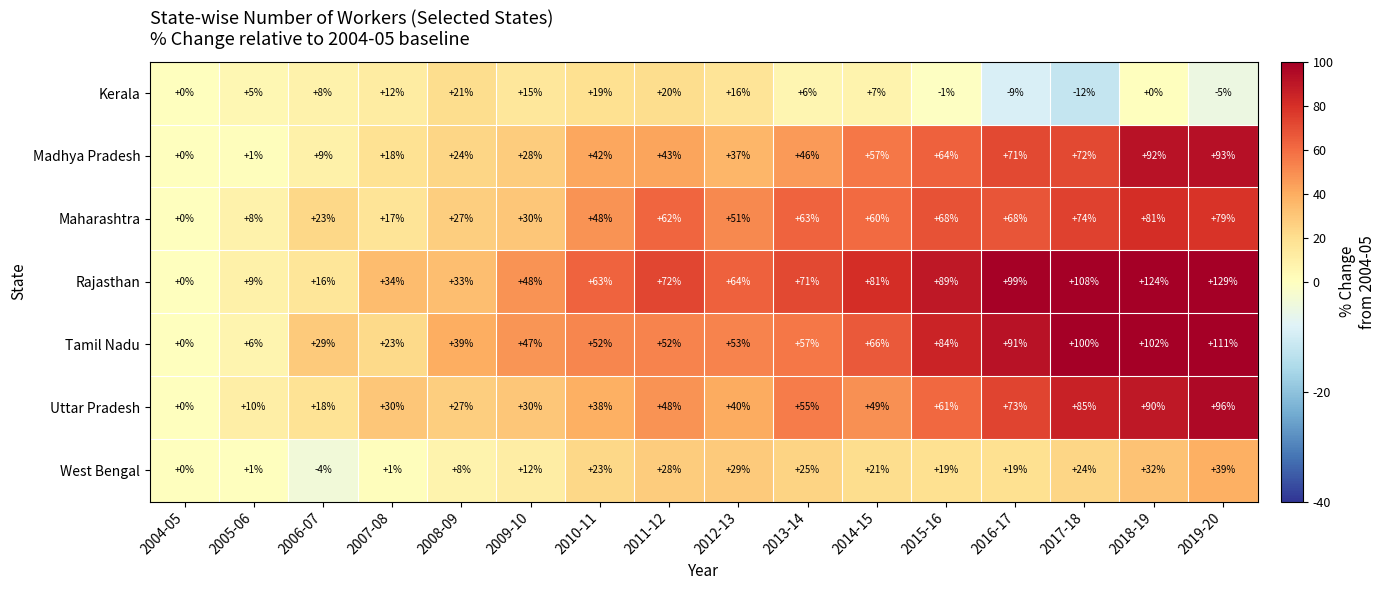

At which label is Rajasthan closest to 64?

2012-13